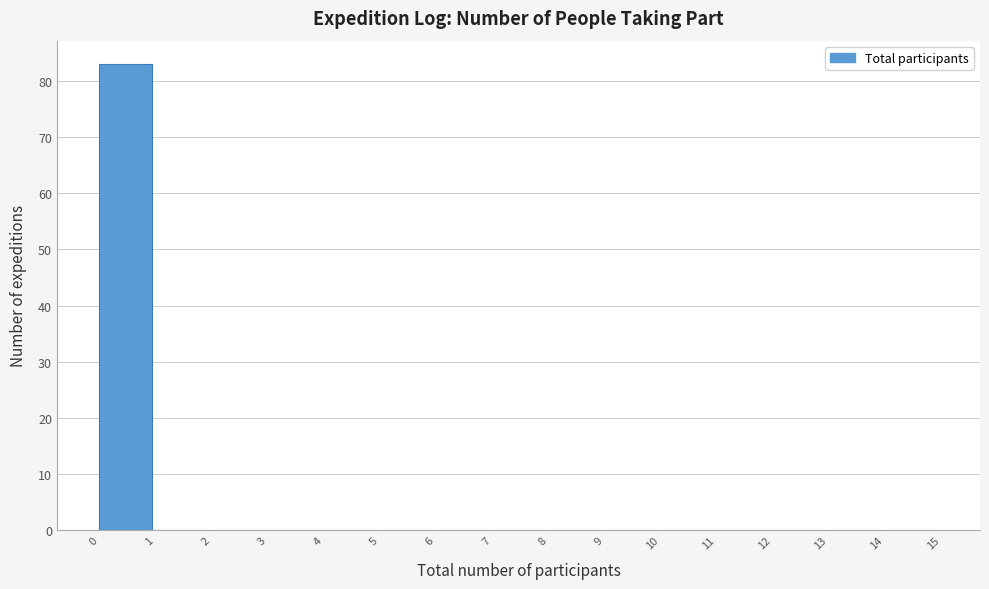

Reading left to right, transcribe this chart: for each bar, give the range it covers on the x-axis and its height. The values are not printed on the chart, so give them approximately, as read against the axis.

0 to 1: 83
1 to 2: 0
2 to 3: 0
3 to 4: 0
4 to 5: 0
5 to 6: 0
6 to 7: 0
7 to 8: 0
8 to 9: 0
9 to 10: 0
10 to 11: 0
11 to 12: 0
12 to 13: 0
13 to 14: 0
14 to 15: 0